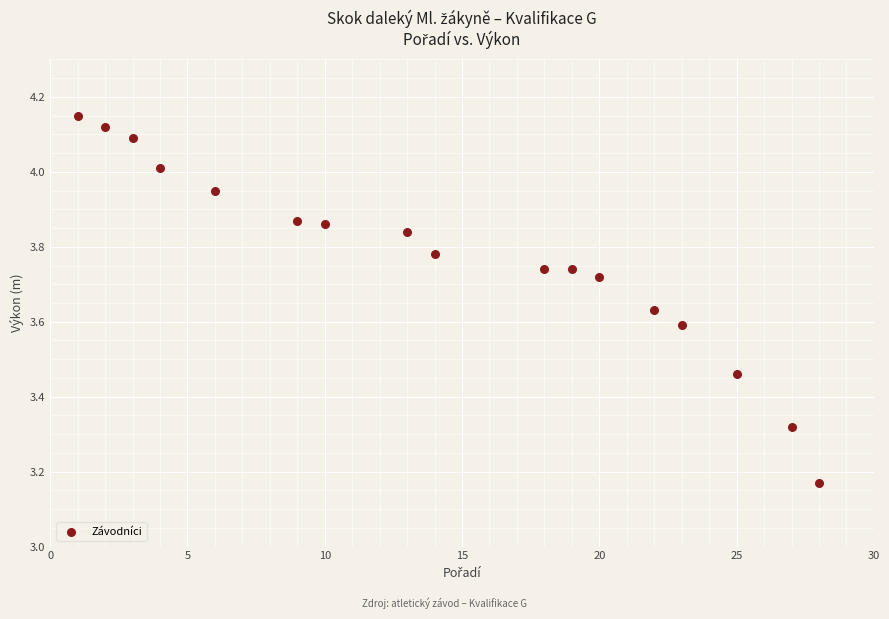

What is the range of X values (max minus min)?

27.0